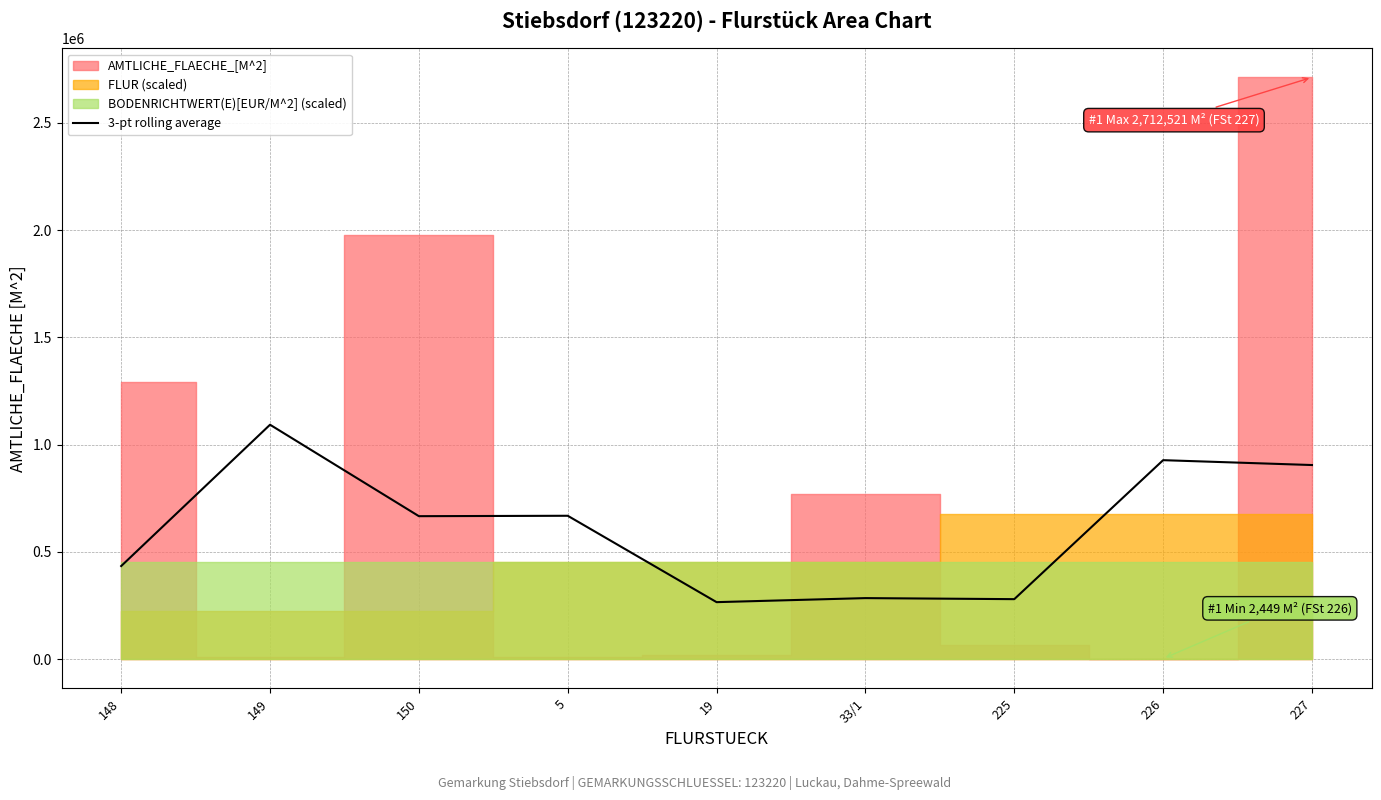

Rank the categories by value from highest to lowest.

149, 226, 227, 5, 150, 148, 33/1, 225, 19